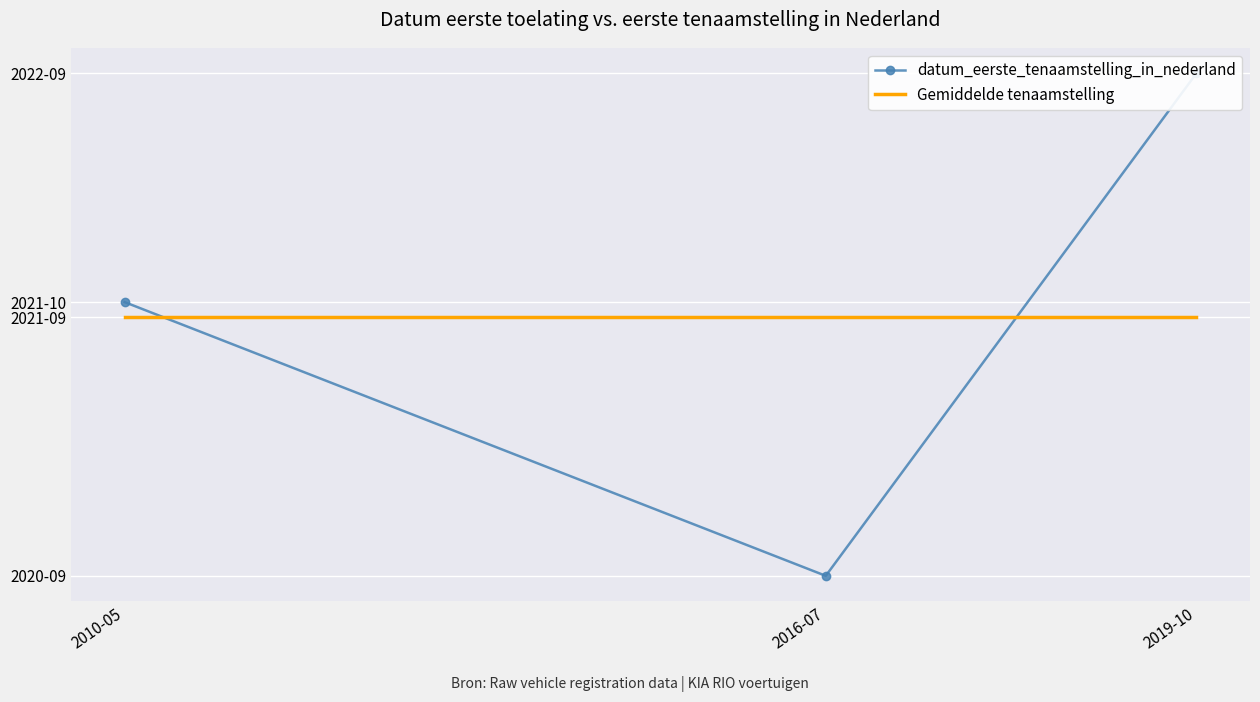

What is the label of the 1st point from the right?

2019-10